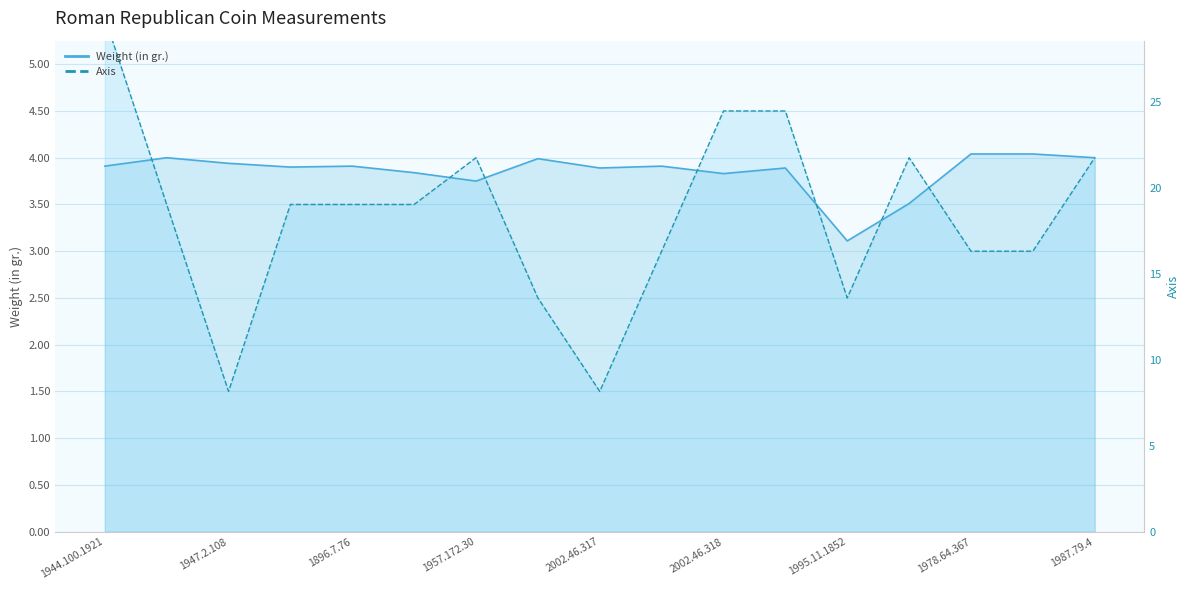

How many series are shown in this chart?

2